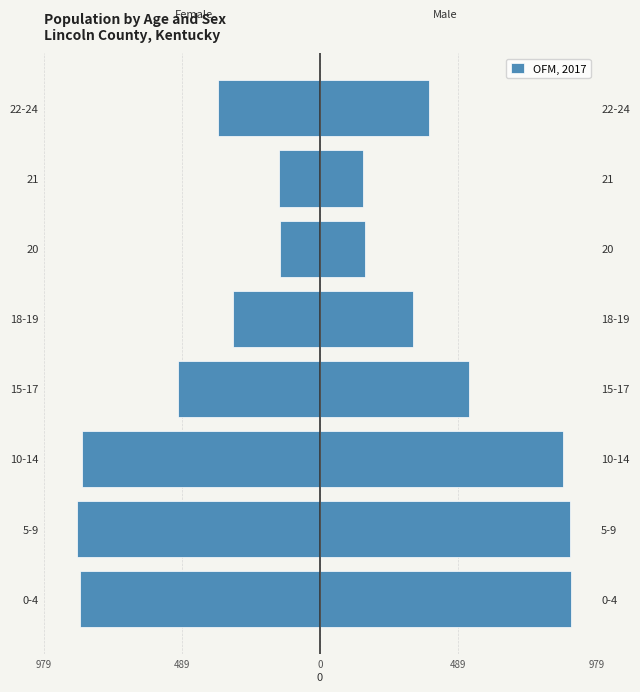

What is the difference between the values at 18-19 and 15-17?

192